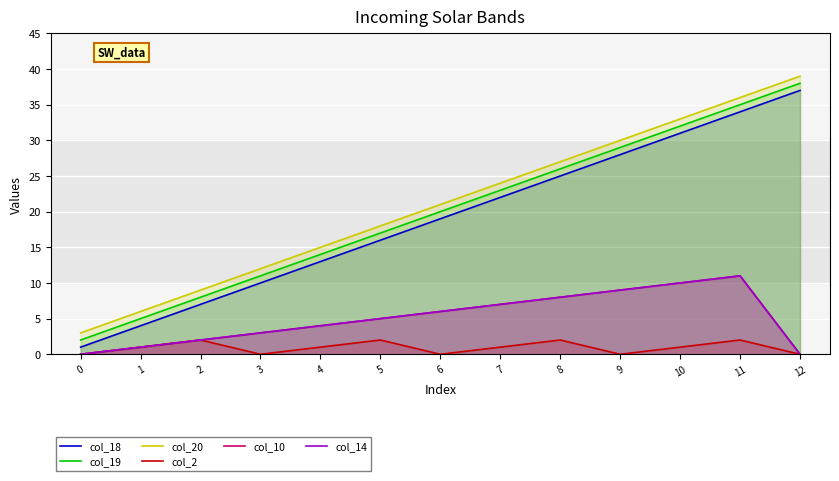

Reading left to right, transcribe all the data shown in this chart.

col_18: 0=1	1=4	2=7	3=10	4=13	5=16	6=19	7=22	8=25	9=28	10=31	11=34	12=37
col_19: 0=2	1=5	2=8	3=11	4=14	5=17	6=20	7=23	8=26	9=29	10=32	11=35	12=38
col_20: 0=3	1=6	2=9	3=12	4=15	5=18	6=21	7=24	8=27	9=30	10=33	11=36	12=39
col_2: 0=0	1=1	2=2	3=0	4=1	5=2	6=0	7=1	8=2	9=0	10=1	11=2	12=0
col_10: 0=0	1=1	2=2	3=3	4=4	5=5	6=6	7=7	8=8	9=9	10=10	11=11	12=0
col_14: 0=0	1=1	2=2	3=3	4=4	5=5	6=6	7=7	8=8	9=9	10=10	11=11	12=0